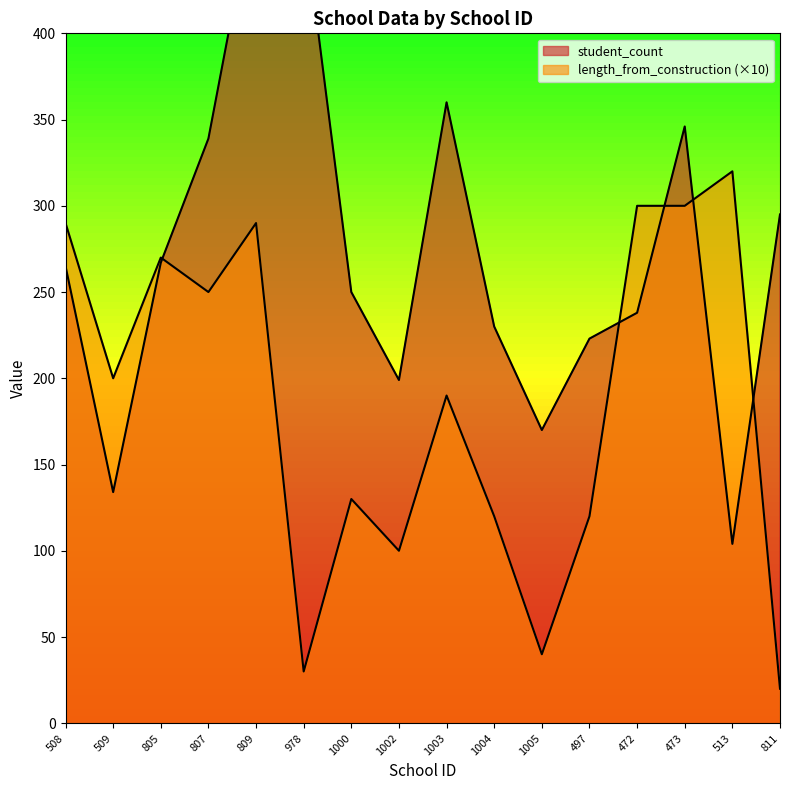

List the series in order of their overall mean, highest first.

student_count, length_from_construction